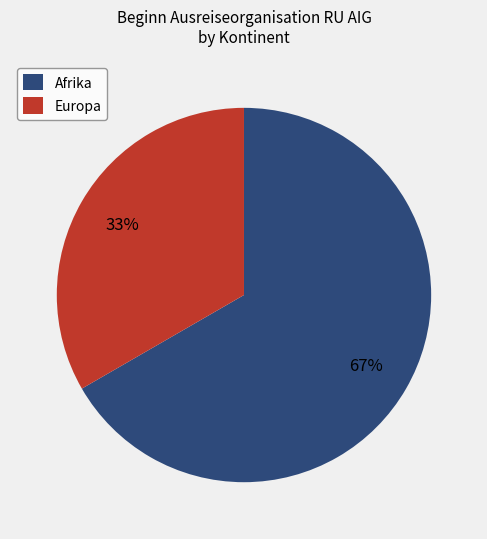

The Europa slice represents 41% of the pie. True or false?

False